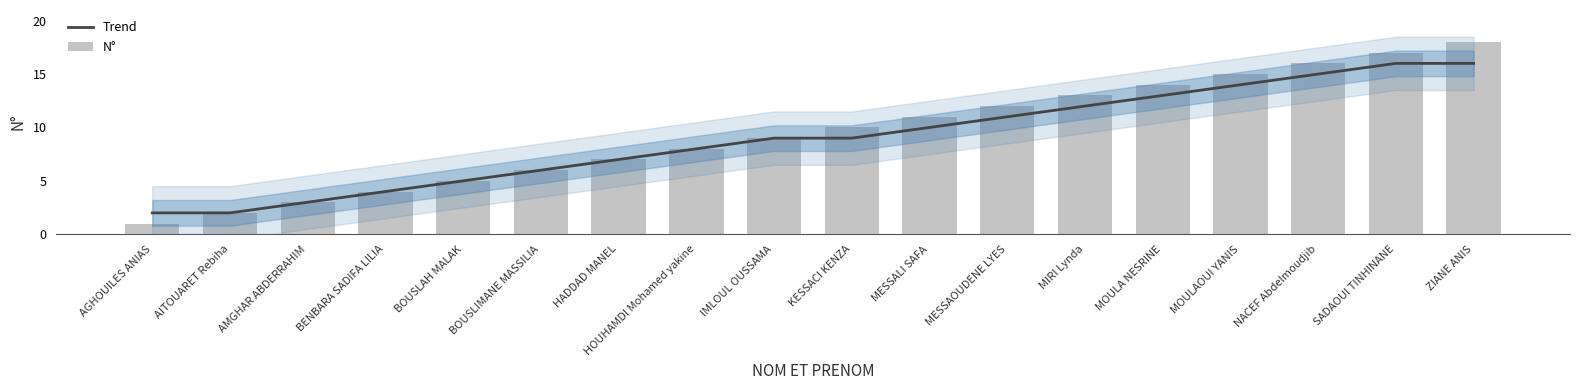

What is the maximum value shown in the chart?

18